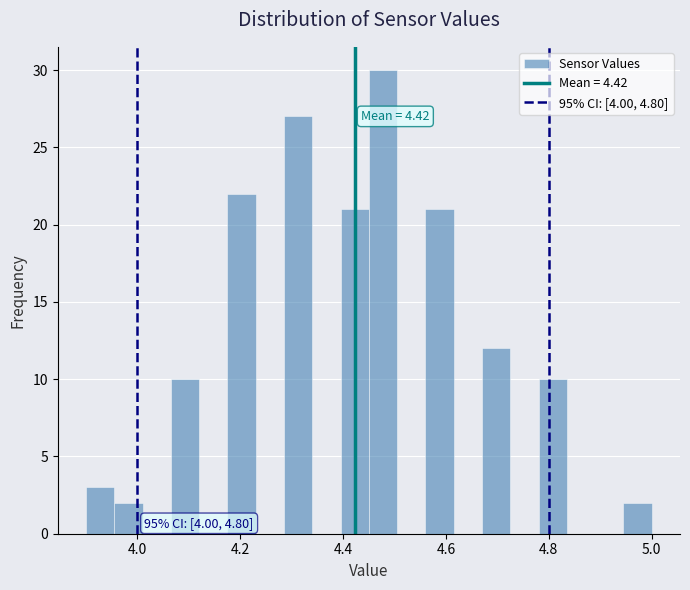

Read against the x-axis, roughly where is the centre of the tallest bar?

4.48